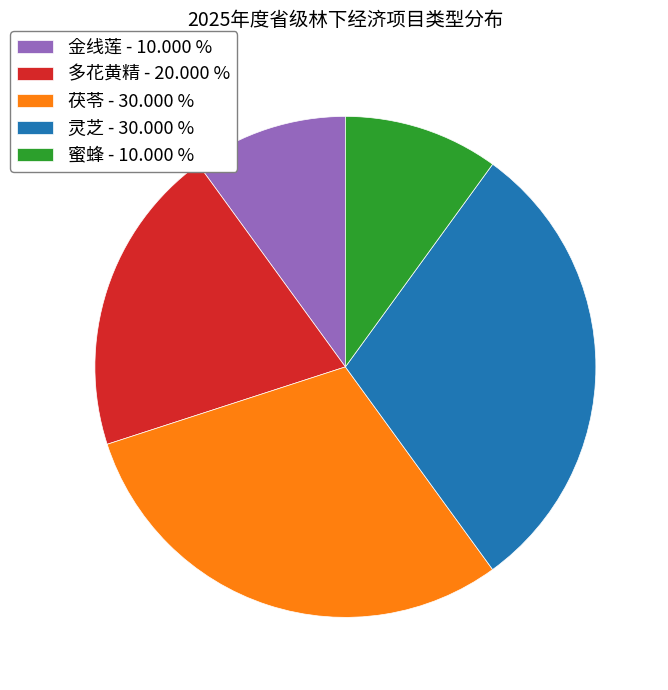

Approximately how many times larger is the value at 蜜蜂 - 10.000 % compared to 金线莲 - 10.000 %?

1.0